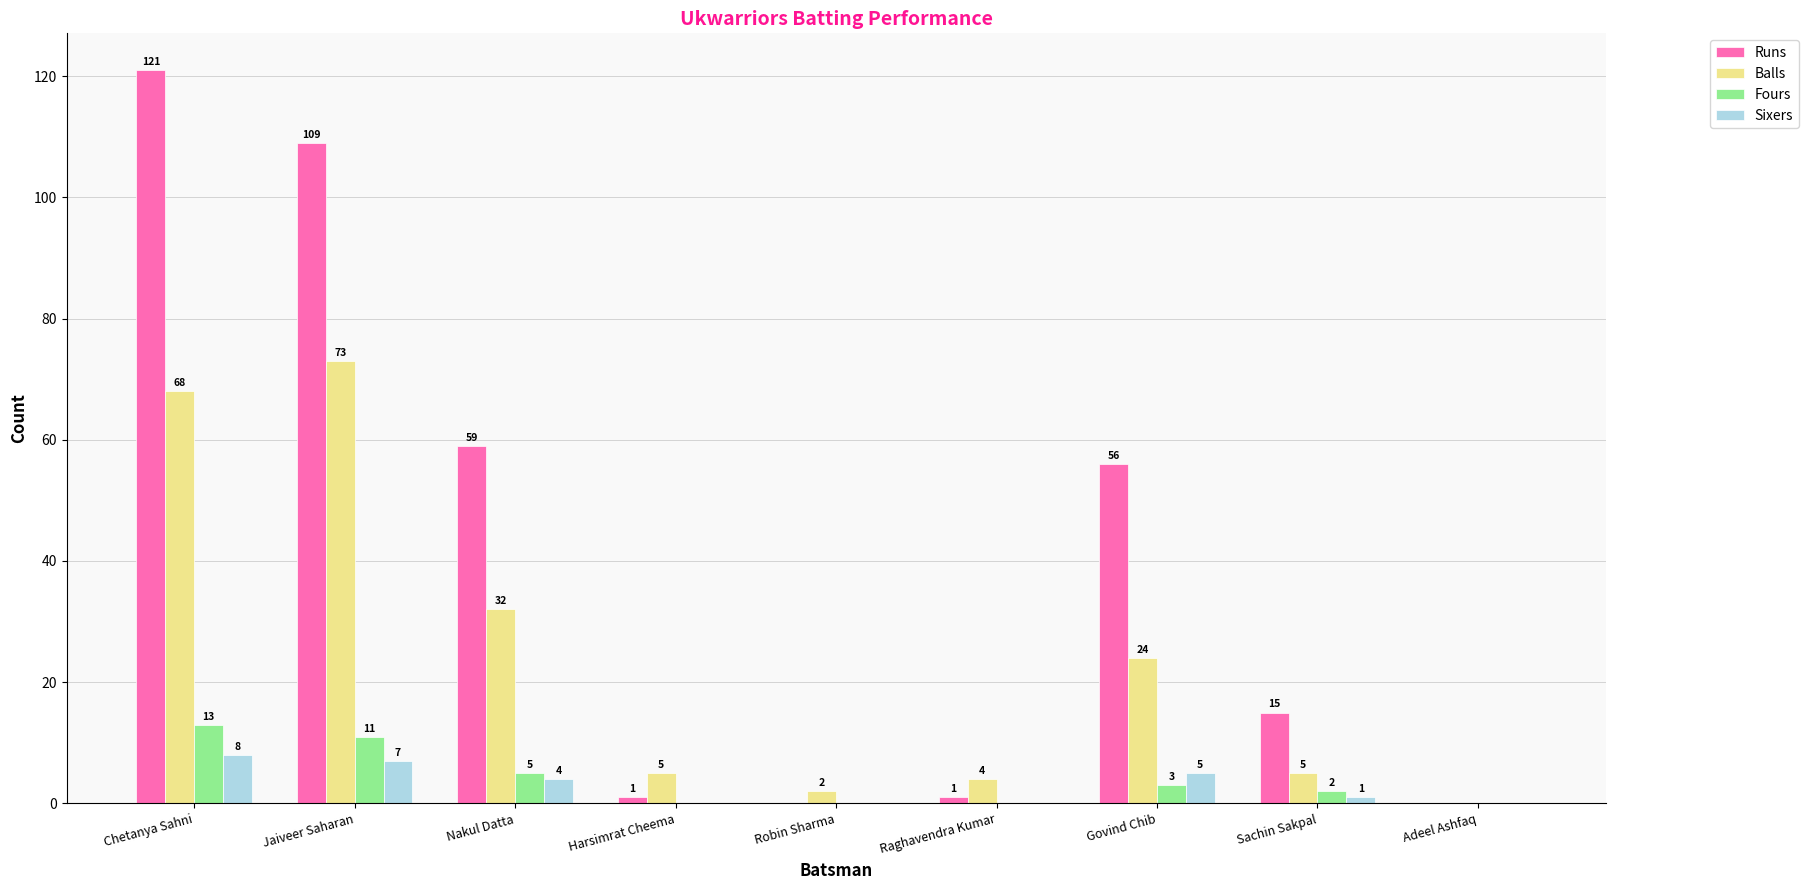

What is the highest value of the Sixers series?

8